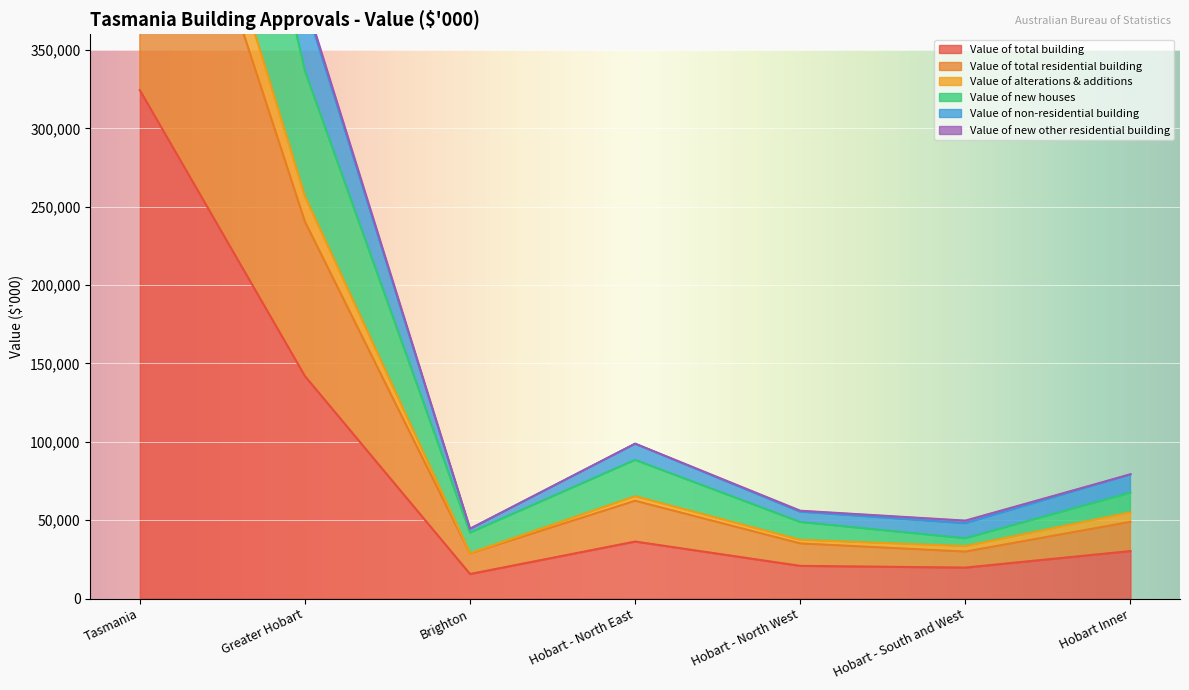

What is the spread (max minus min) of values at Hobart - North East?

62424.4